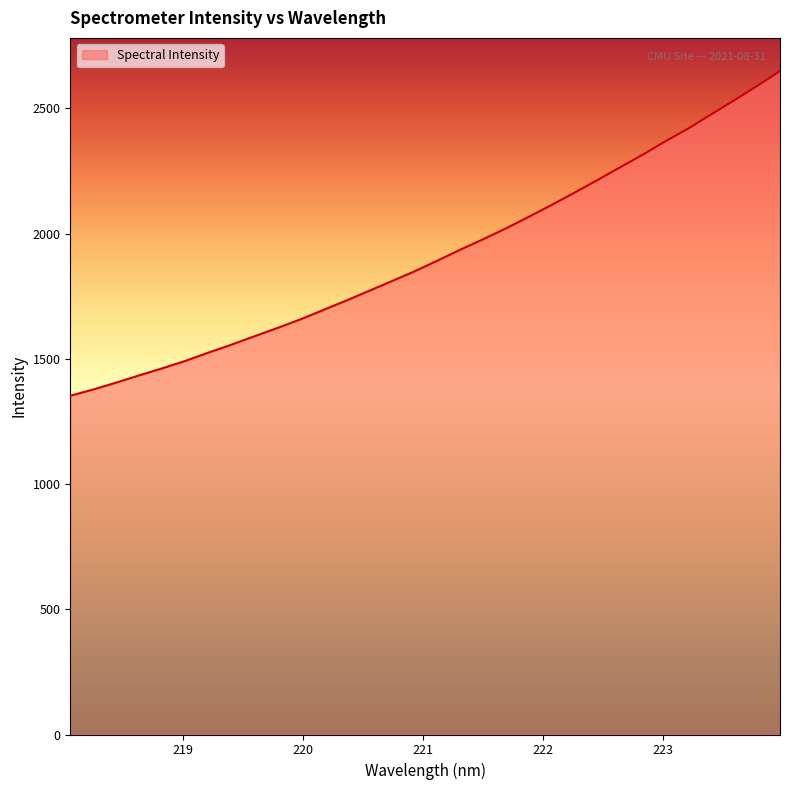

What is the maximum value shown in the chart?

2648.8